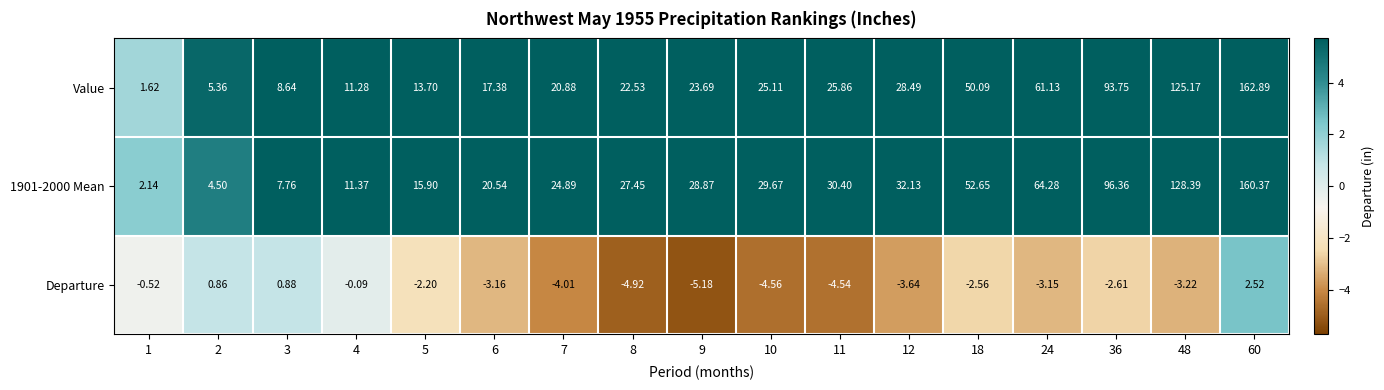

Rank the series at 36 from lowest to highest value.

Departure, Value, 1901-2000 Mean